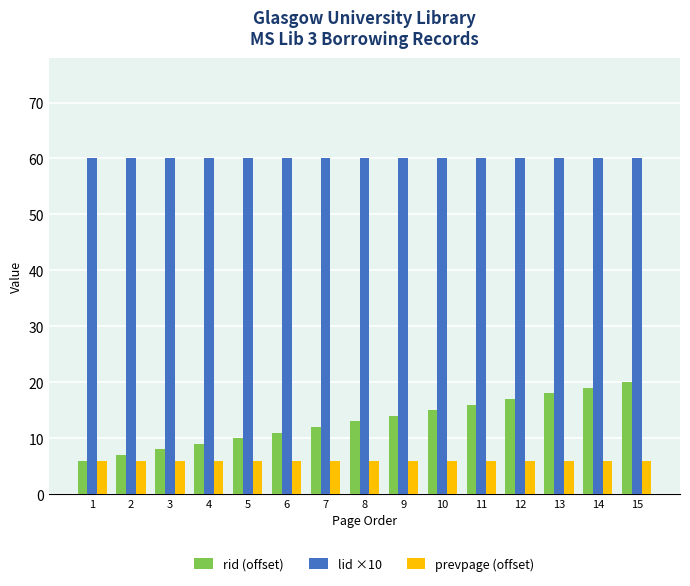

Count the number of categories in the chart.

15